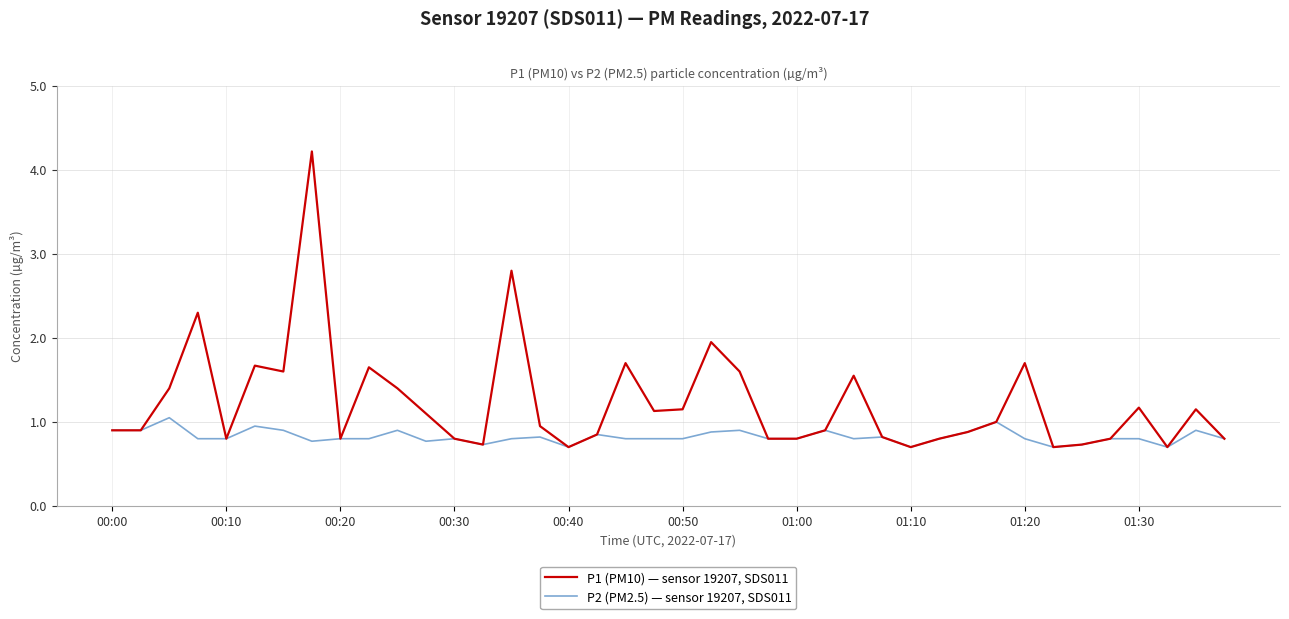

Which series has the largest total across all categories?

P1 (PM10) — sensor 19207, SDS011